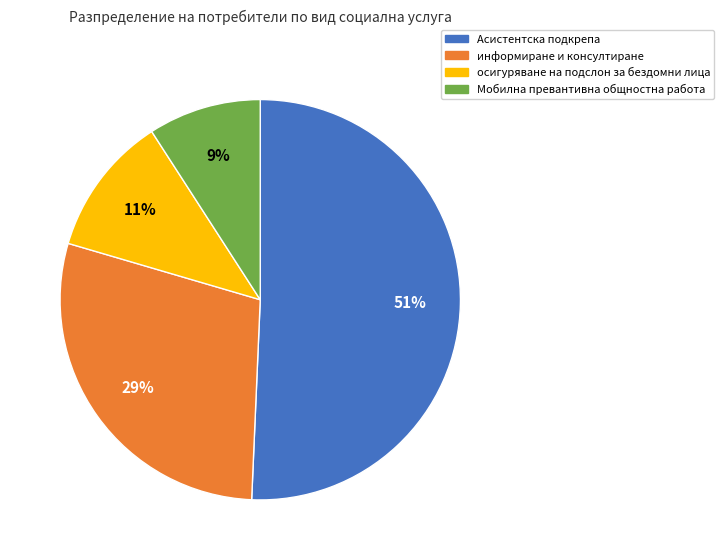

To the nearest percent, what portion does осигуряване на подслон за бездомни лица represent?

11%